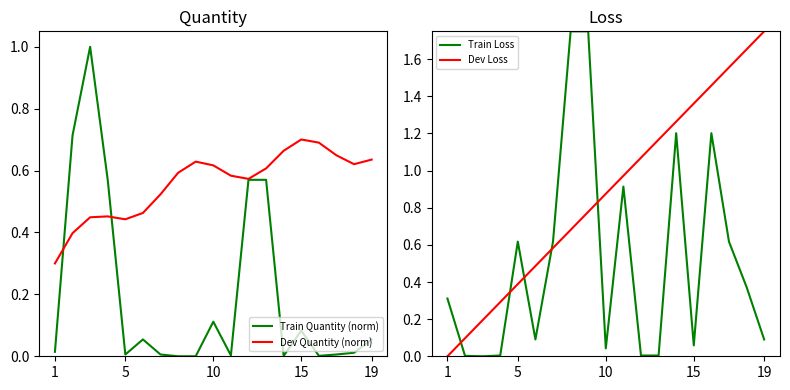

After their last crossing, which series has the higher values: Dev Loss or Train Loss?

Dev Loss